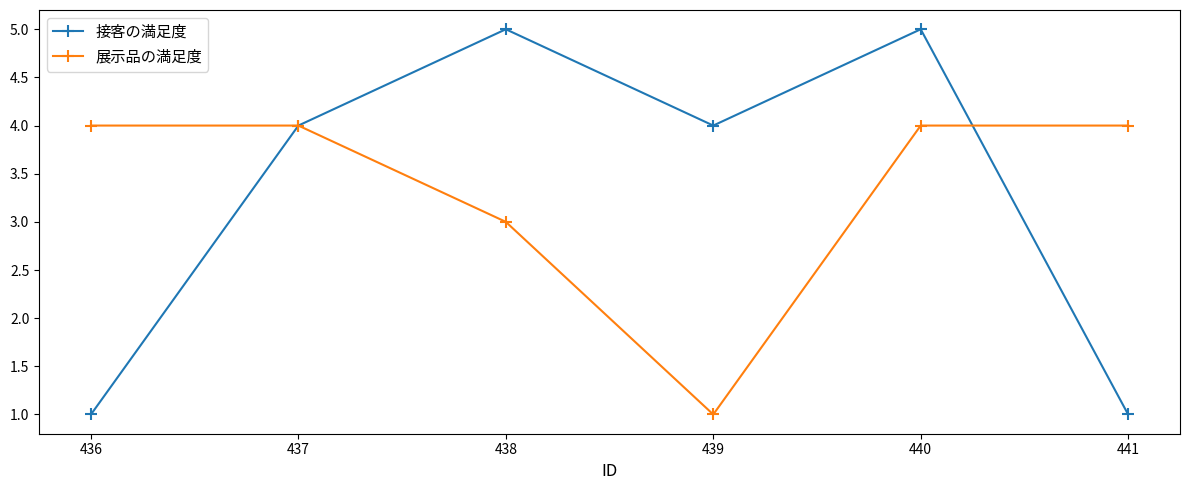

Reading left to right, what are all the values shown in this chart?

接客の満足度: 1	4	5	4	5	1
展示品の満足度: 4	4	3	1	4	4